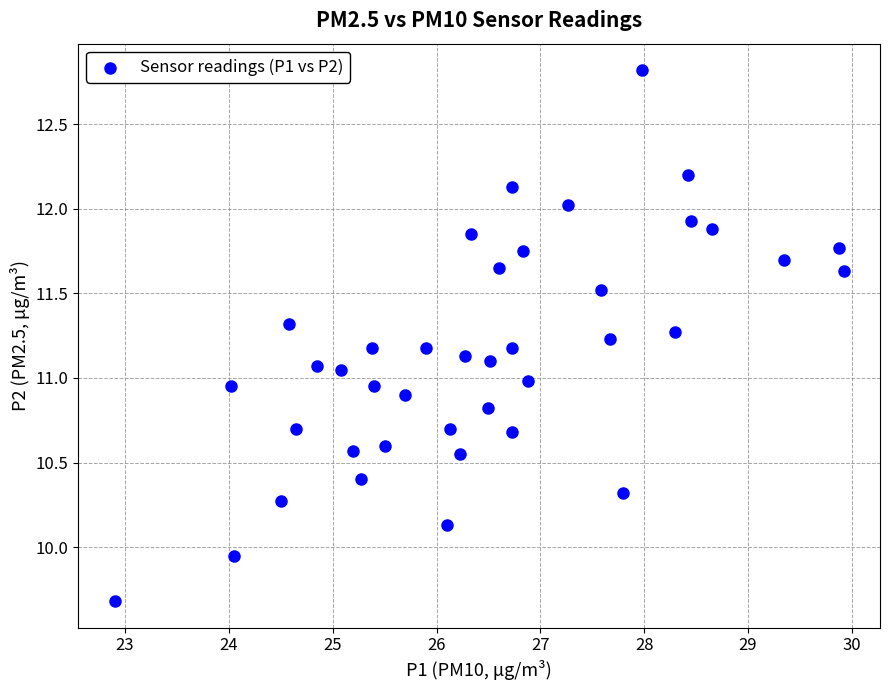

What is the range of Y values (max minus min)?

3.1